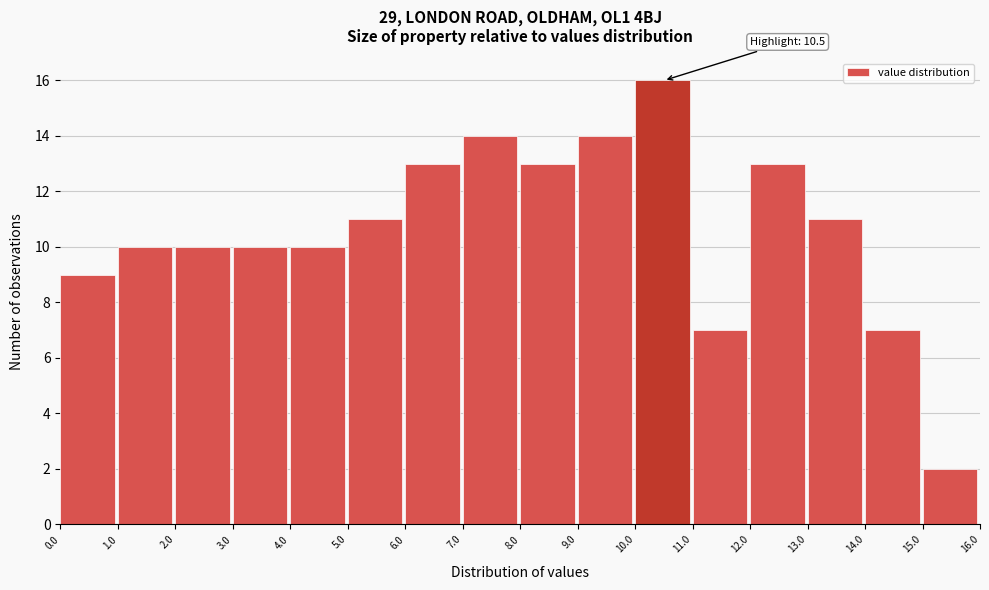

Which range on the x-axis has the tallest bar?

10.0 to 11.0